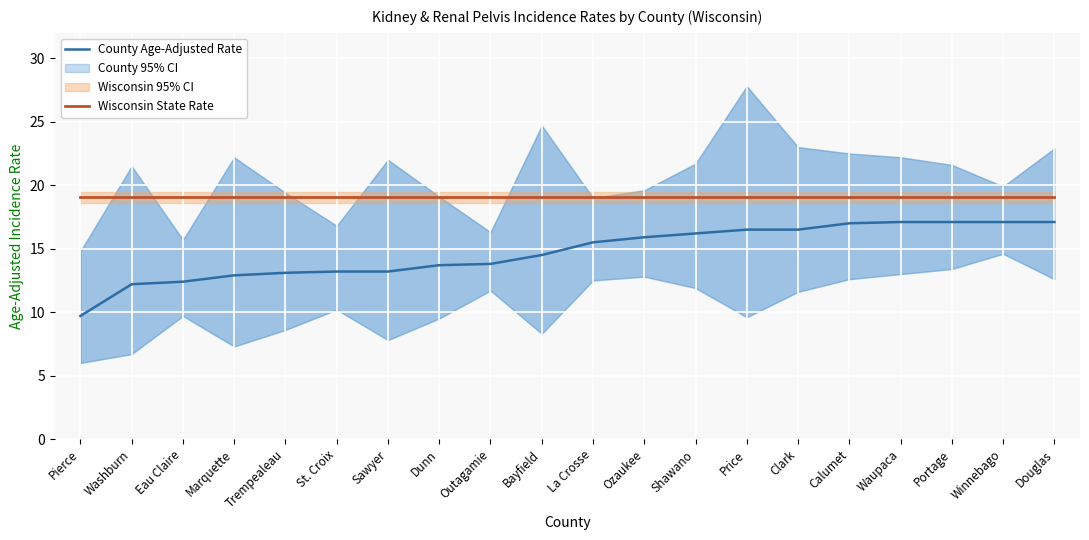

How many lines are shown in the chart?

2